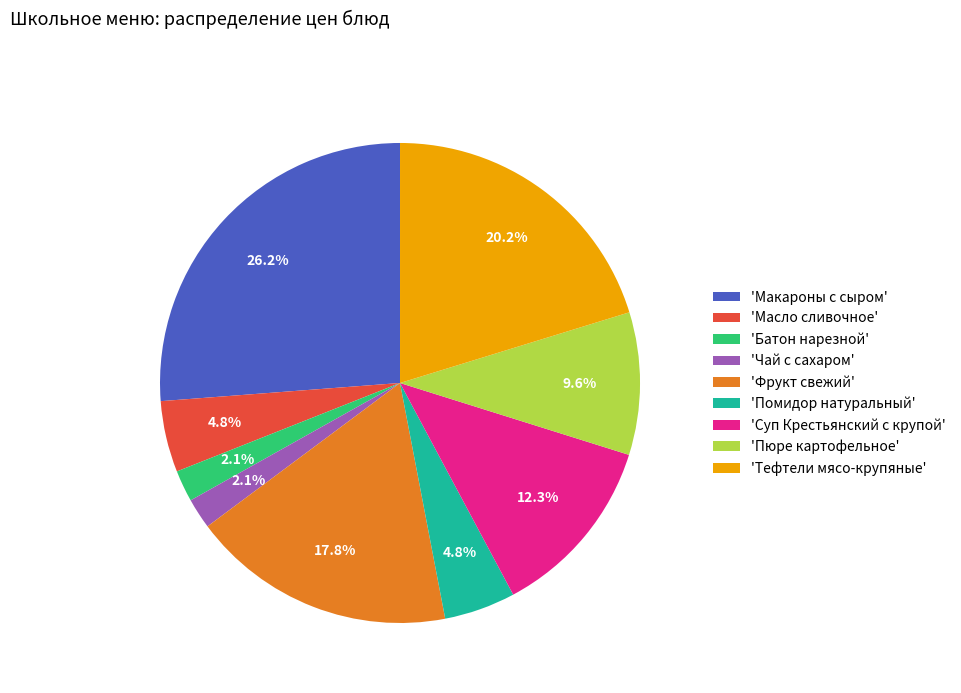

Does any single category account for the majority?

No